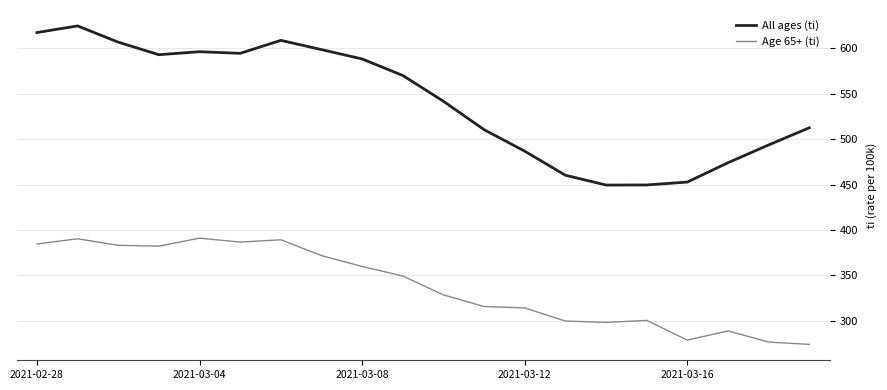

True or false: Age 65+ (ti) and All ages (ti) intersect in this chart.

False